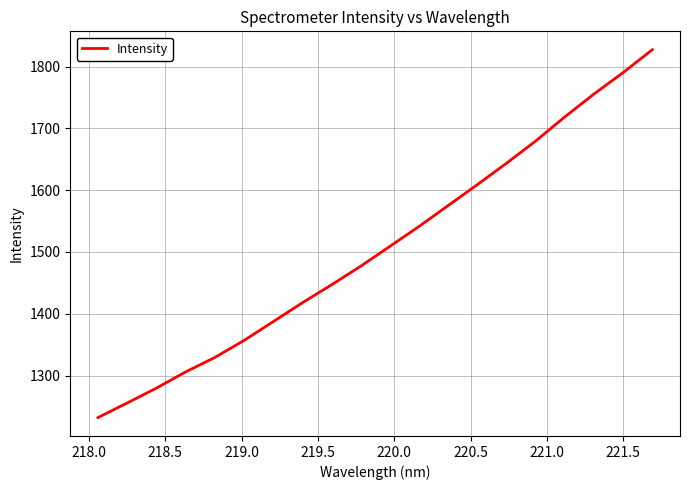

What is the minimum value shown in the chart?

1232.0